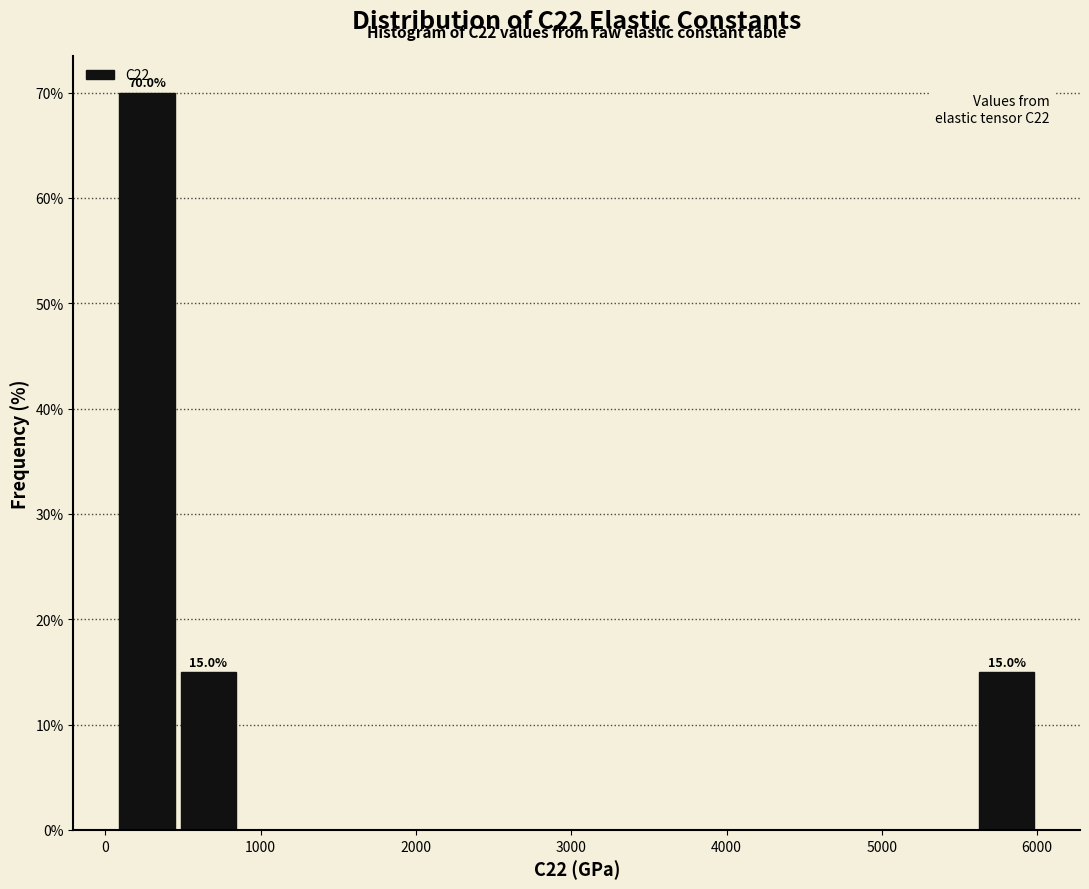

Read against the x-axis, roughly where is the centre of the tallest bar?

300